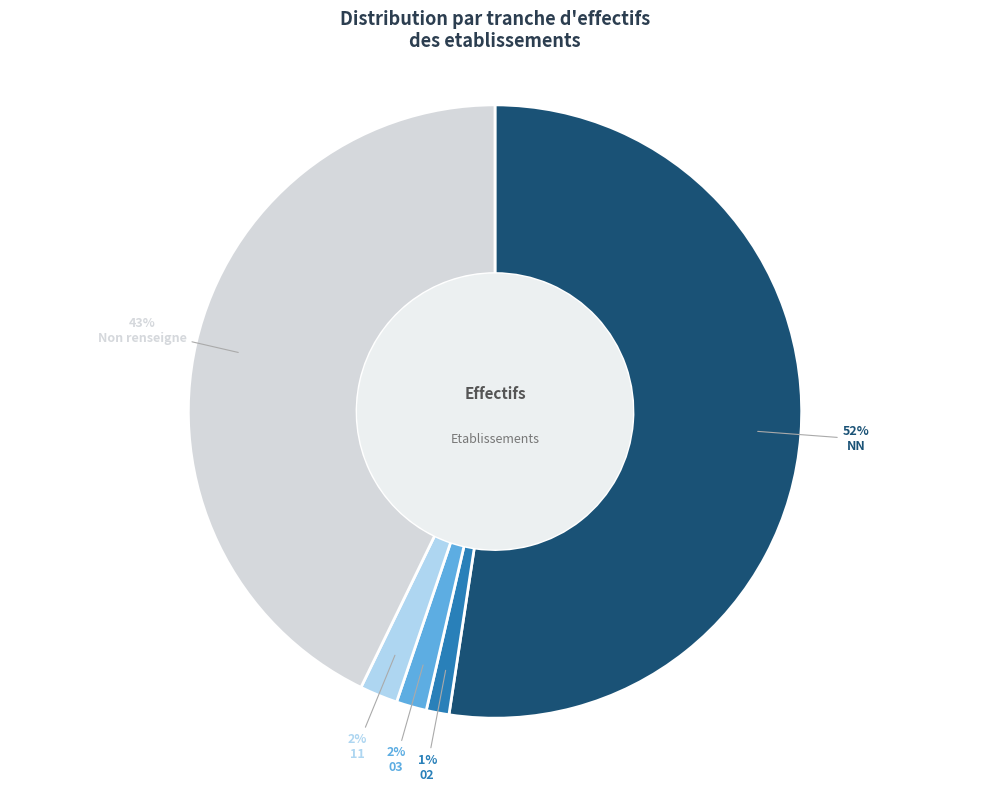

Between 11 and Non renseigne, which is larger?

Non renseigne